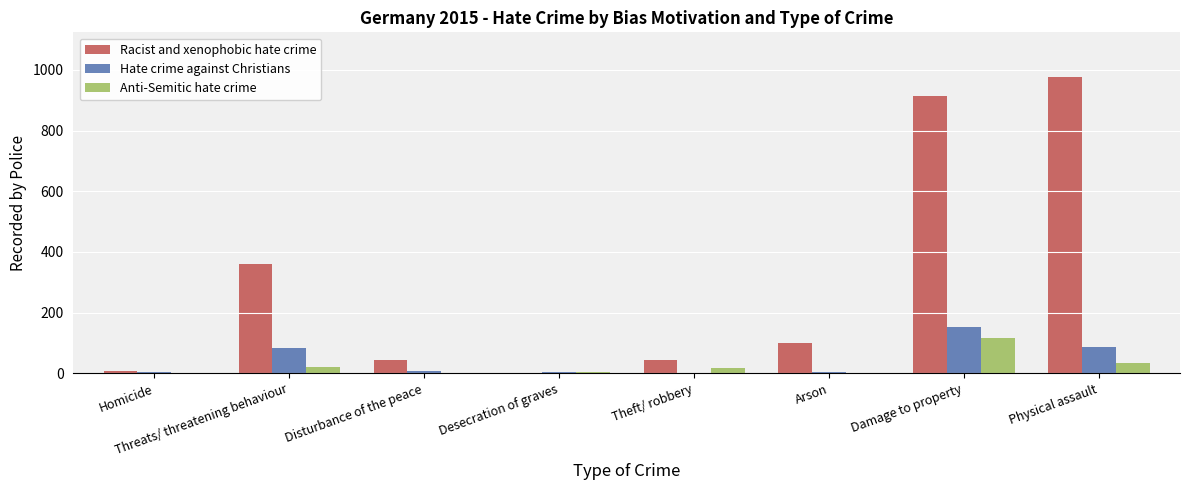

Where does the Racist and xenophobic hate crime series first go above 99?

Threats/ threatening behaviour